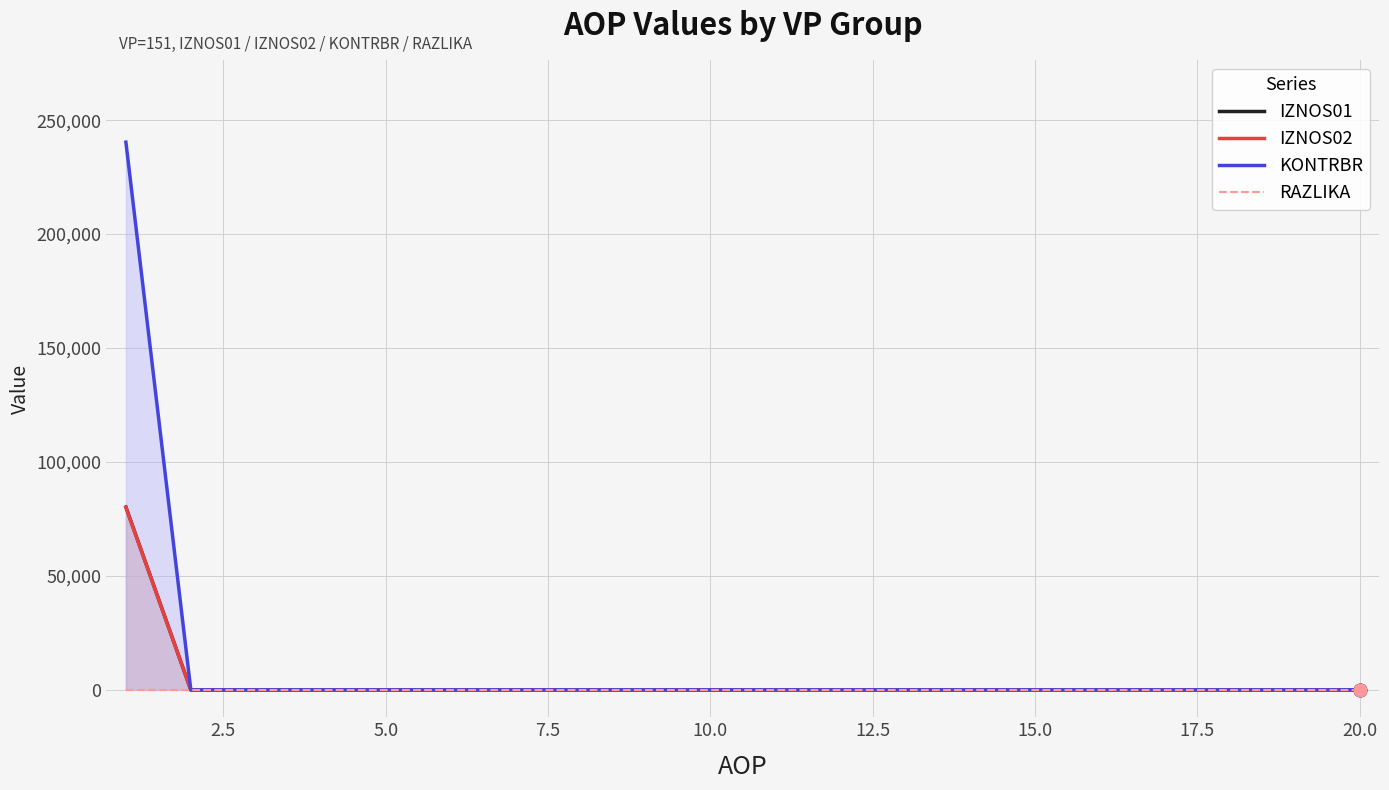

Which series contains the lowest Y value?

IZNOS01